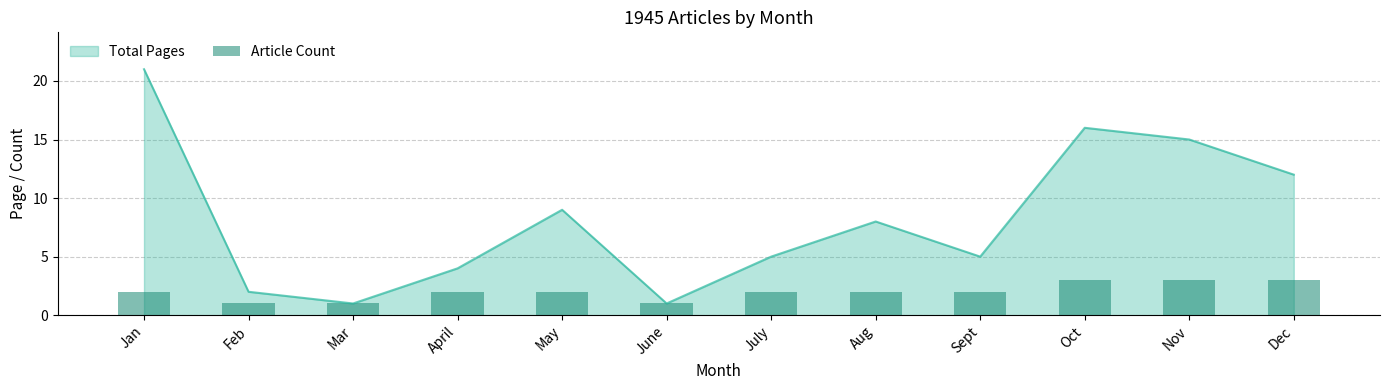

What is the average value?

2